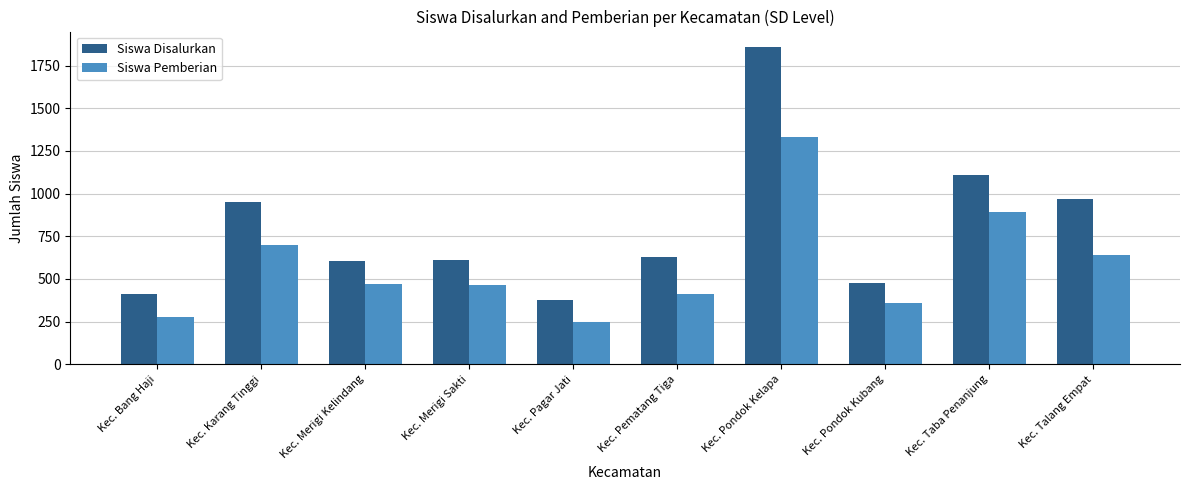

Reading left to right, what are all the values shown in this chart?

Siswa Disalurkan: 413	951	603	614	378	627	1857	475	1111	967
Siswa Pemberian: 277	700	473	463	248	410	1332	357	894	641